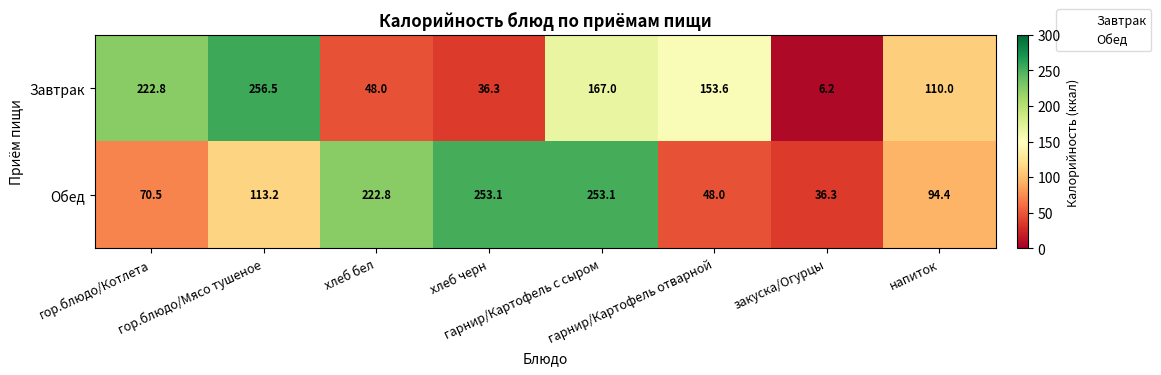

What is the maximum value shown in the chart?

256.5